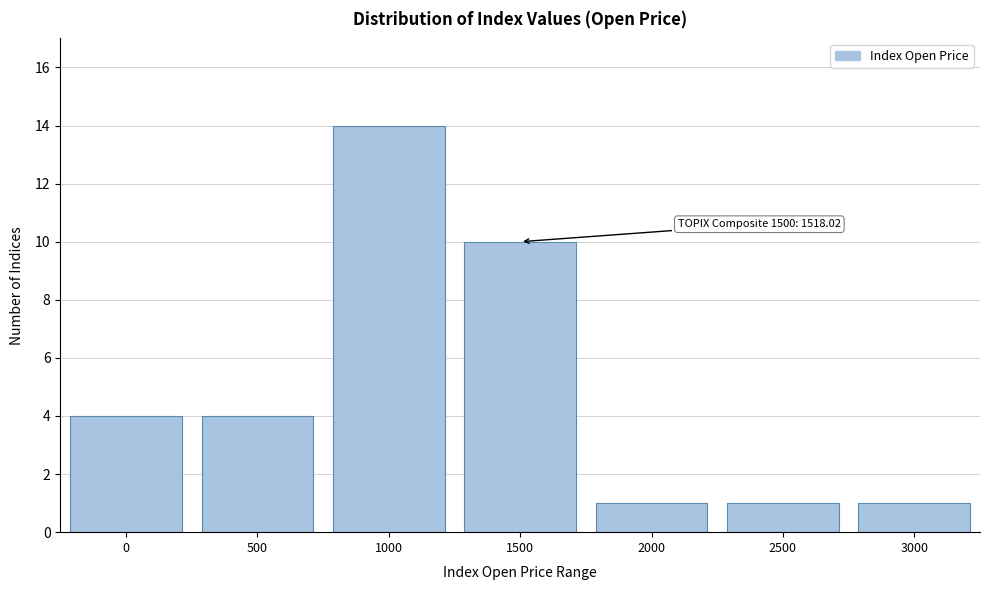

Reading left to right, transcribe all the data shown in this chart.

4	4	14	10	1	1	1